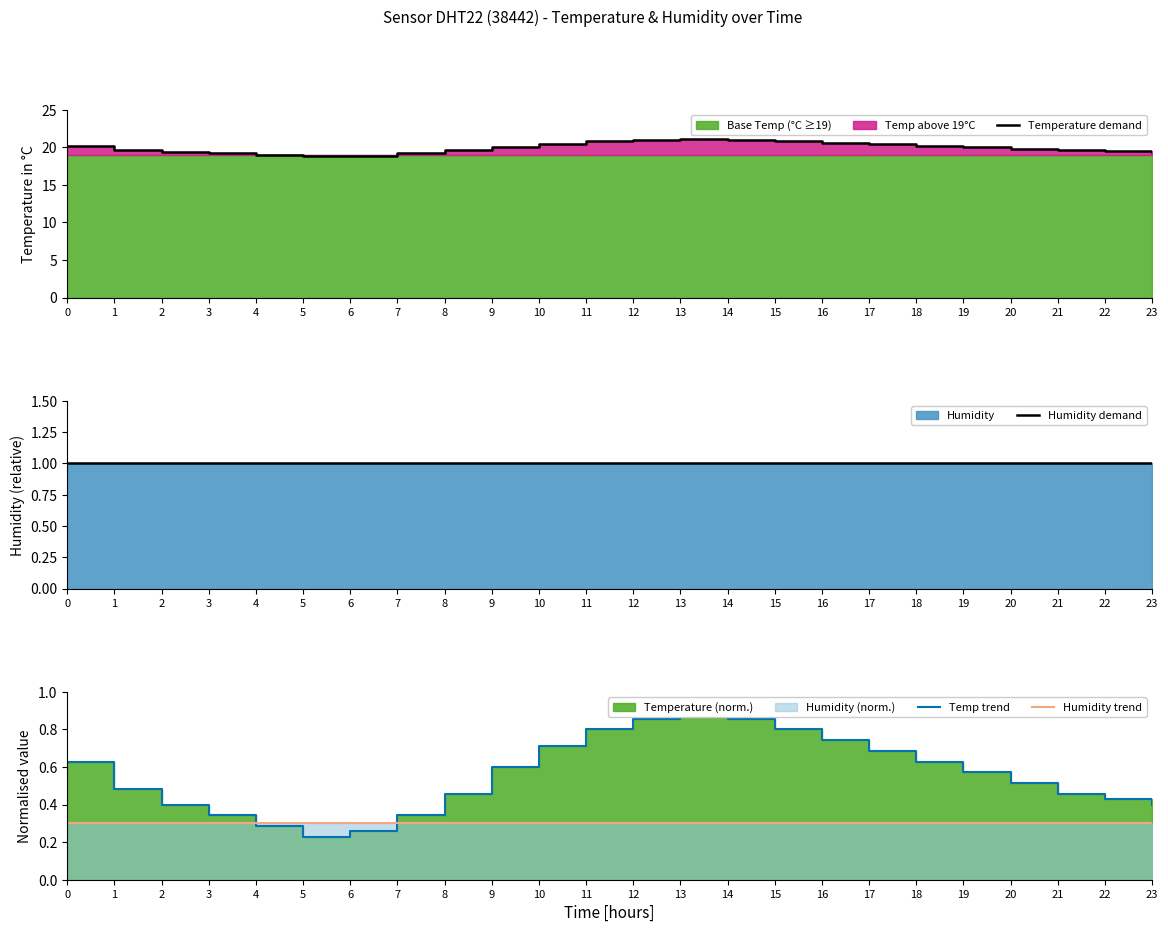

What is the value of the Temperature demand point at the 17th from the left?

20.6